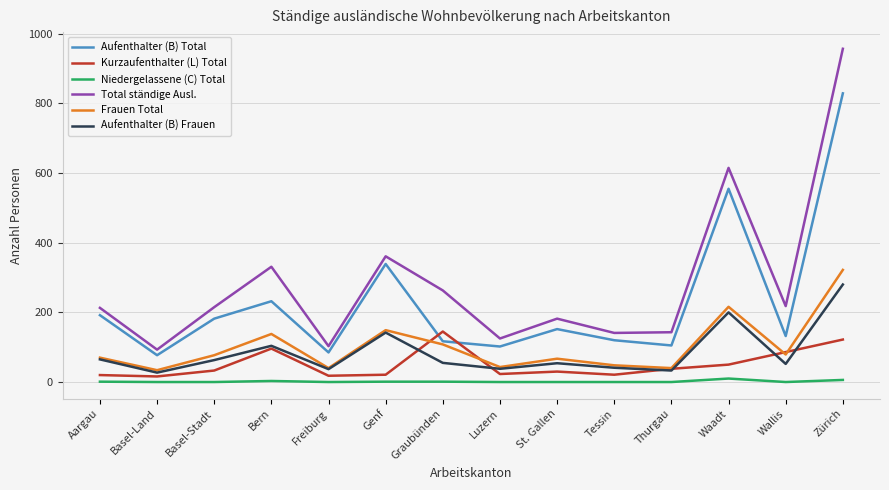

True or false: Kurzaufenthalter (L) Total and Niedergelassene (C) Total intersect in this chart.

False